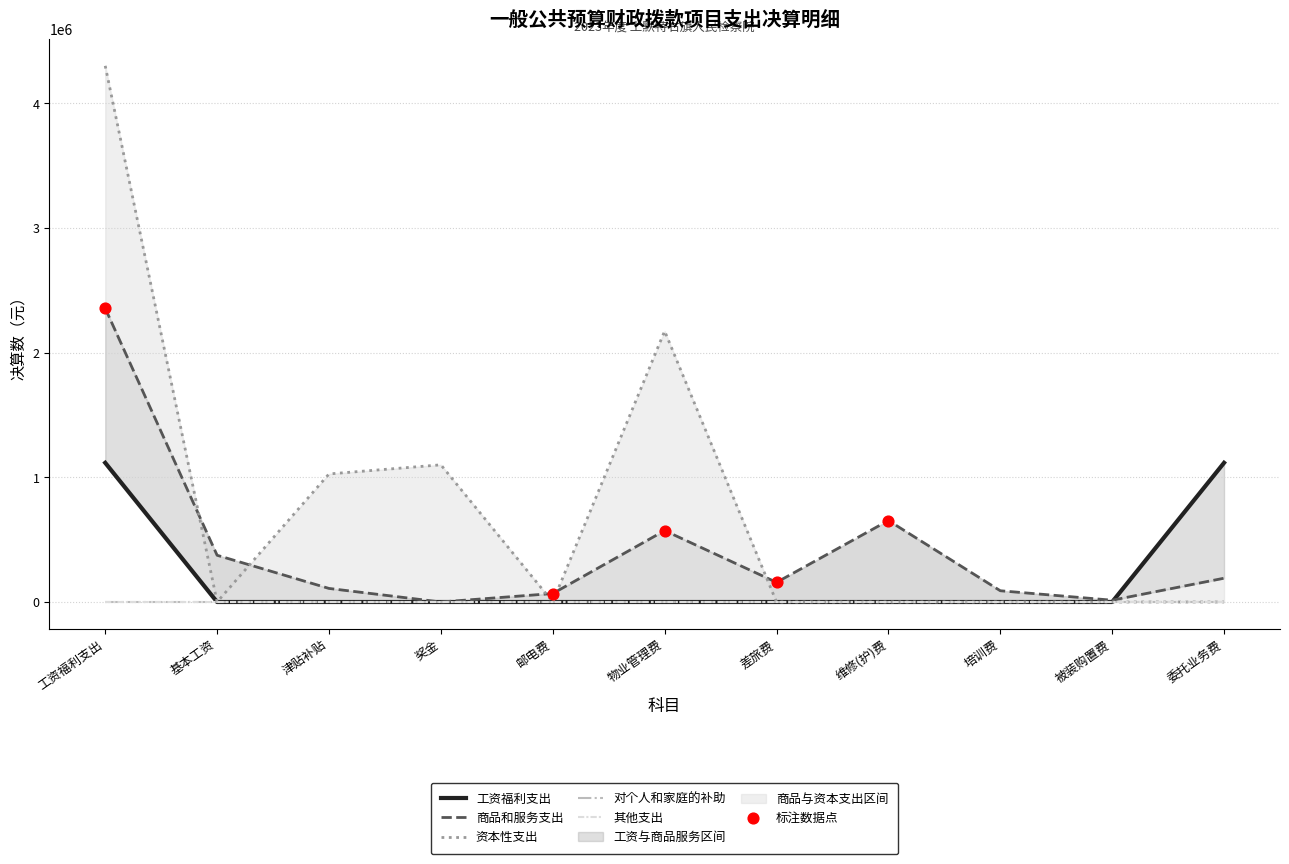

Which series has the largest total across all categories?

资本性支出